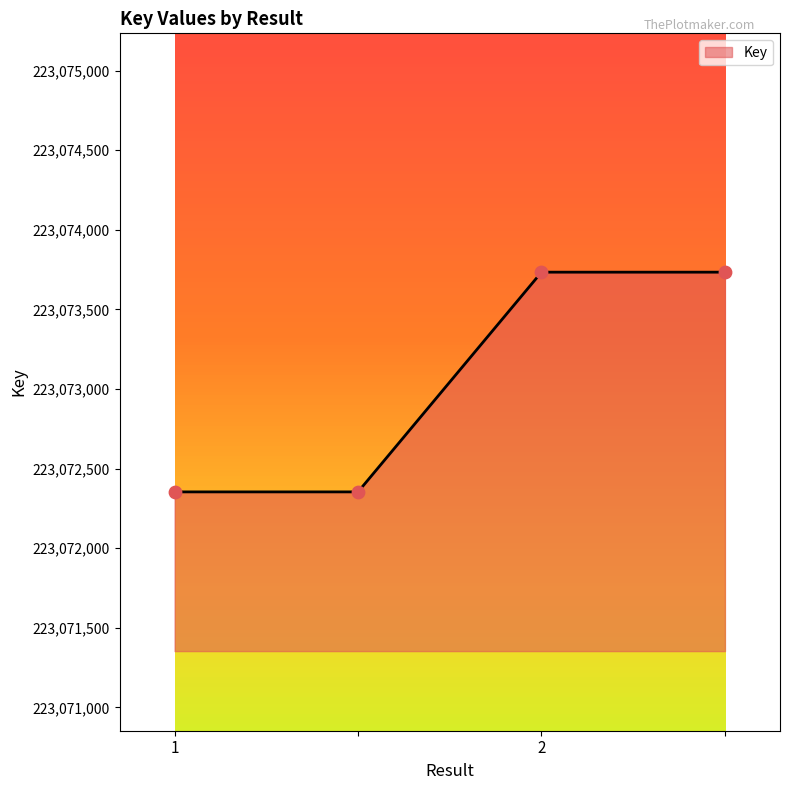

What is the difference between the maximum and minimum values?

1380